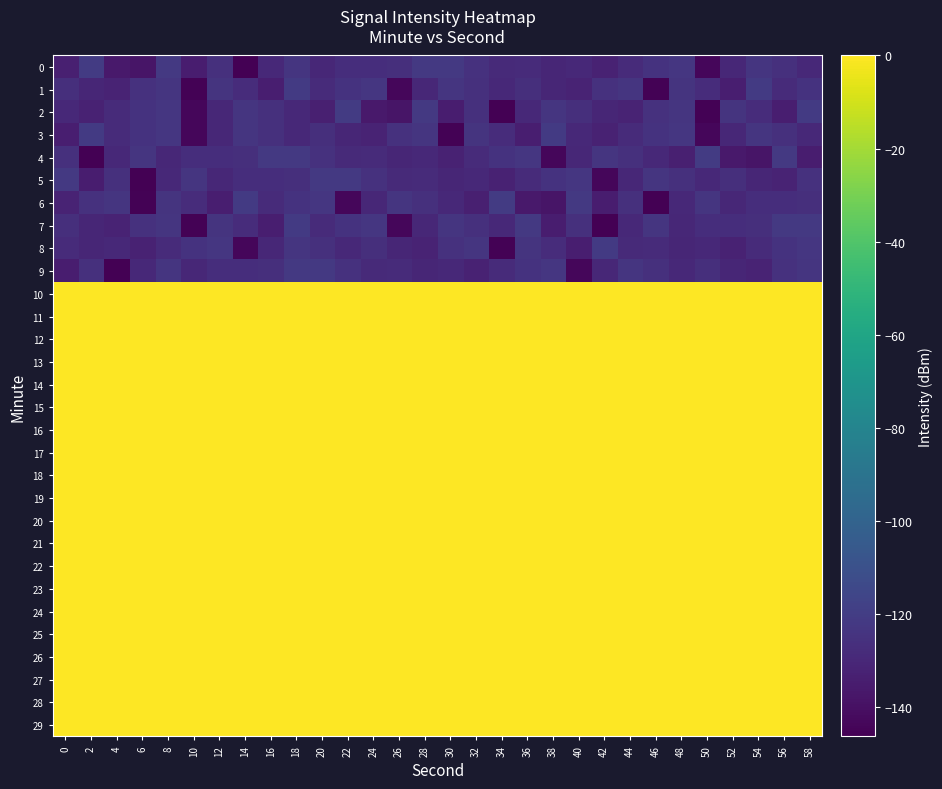

Which category has the lowest value across all series?

14